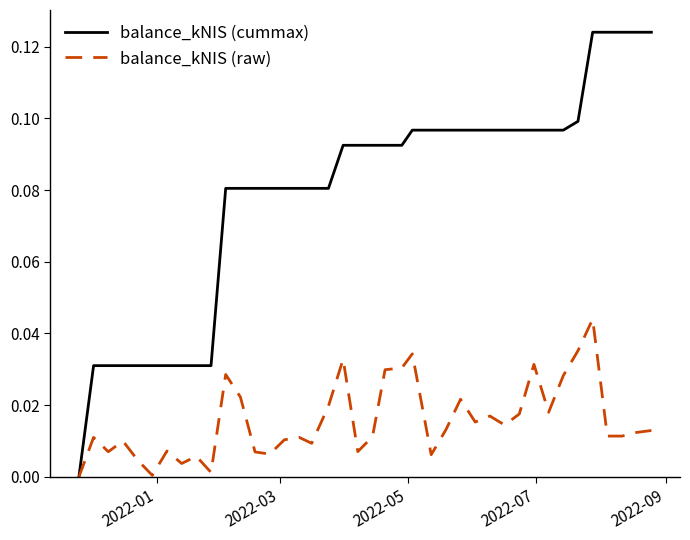

List the series in order of their overall mean, highest first.

balance_kNIS (cummax), balance_kNIS (raw)